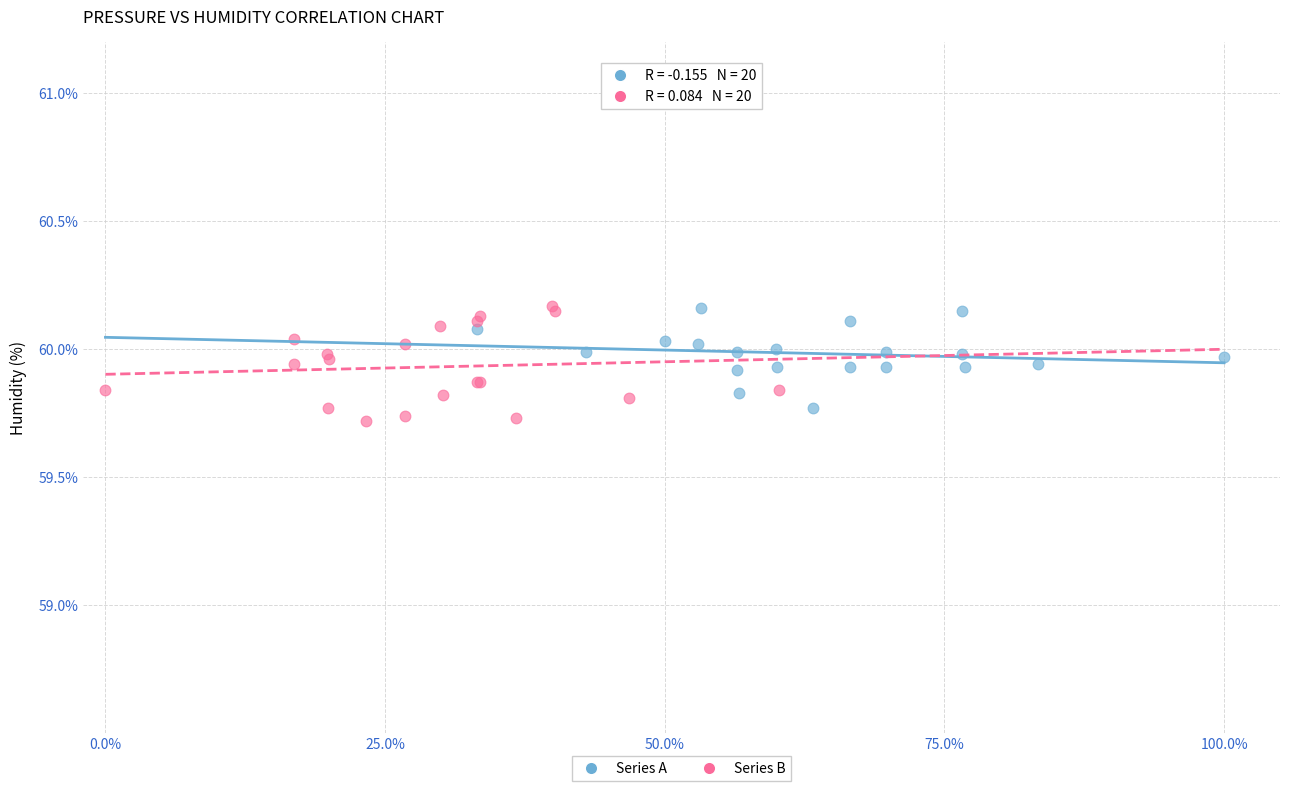

Which series has the largest Y range (max minus min)?

Series B